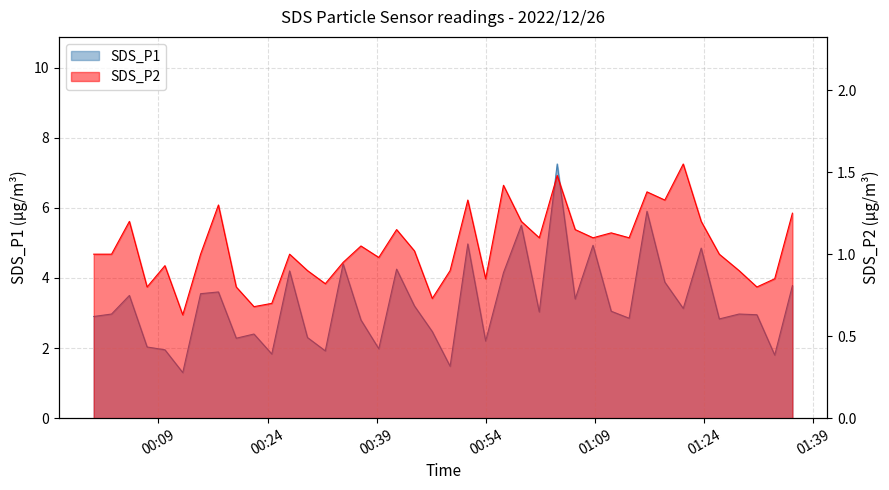

True or false: SDS_P1 and SDS_P2 cross at least once.

False